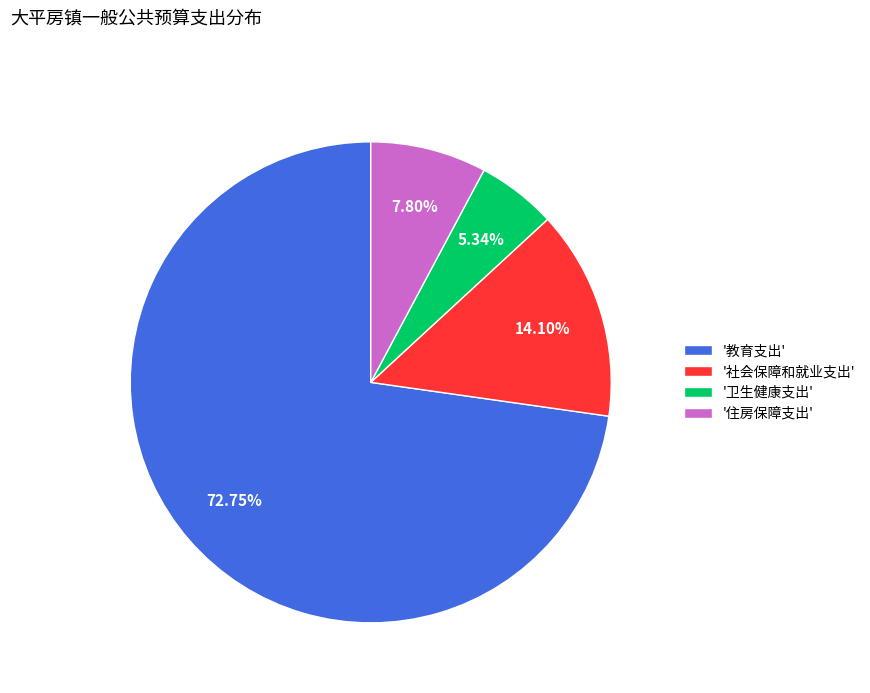

Approximately how many times larger is the value at '卫生健康支出' compared to '住房保障支出'?

0.7